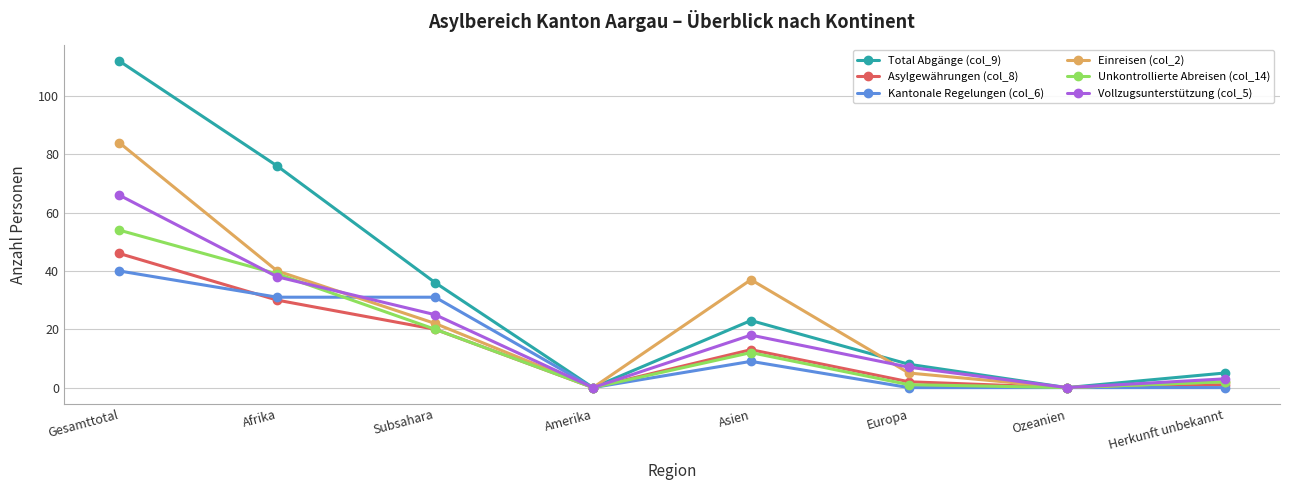

True or false: Asylgewährungen (col_8) and Kantonale Regelungen (col_6) cross at least once.

True